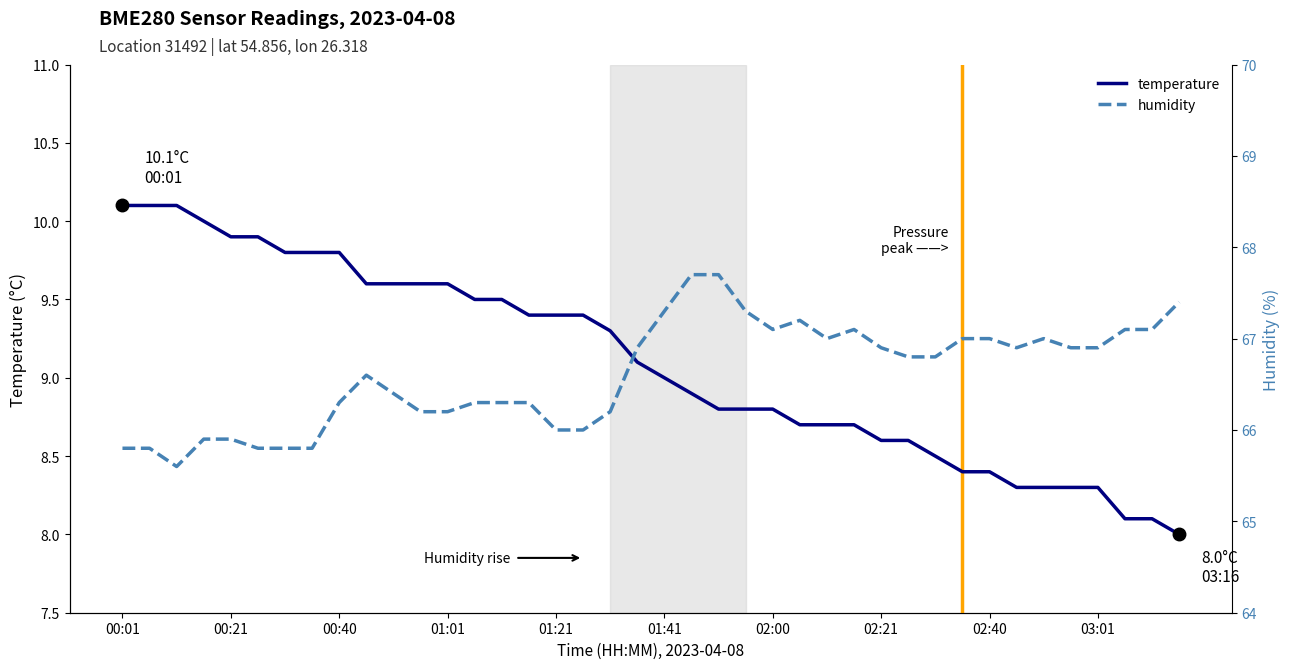

The temperature series shows 8.3 at 03:01. True or false?

True